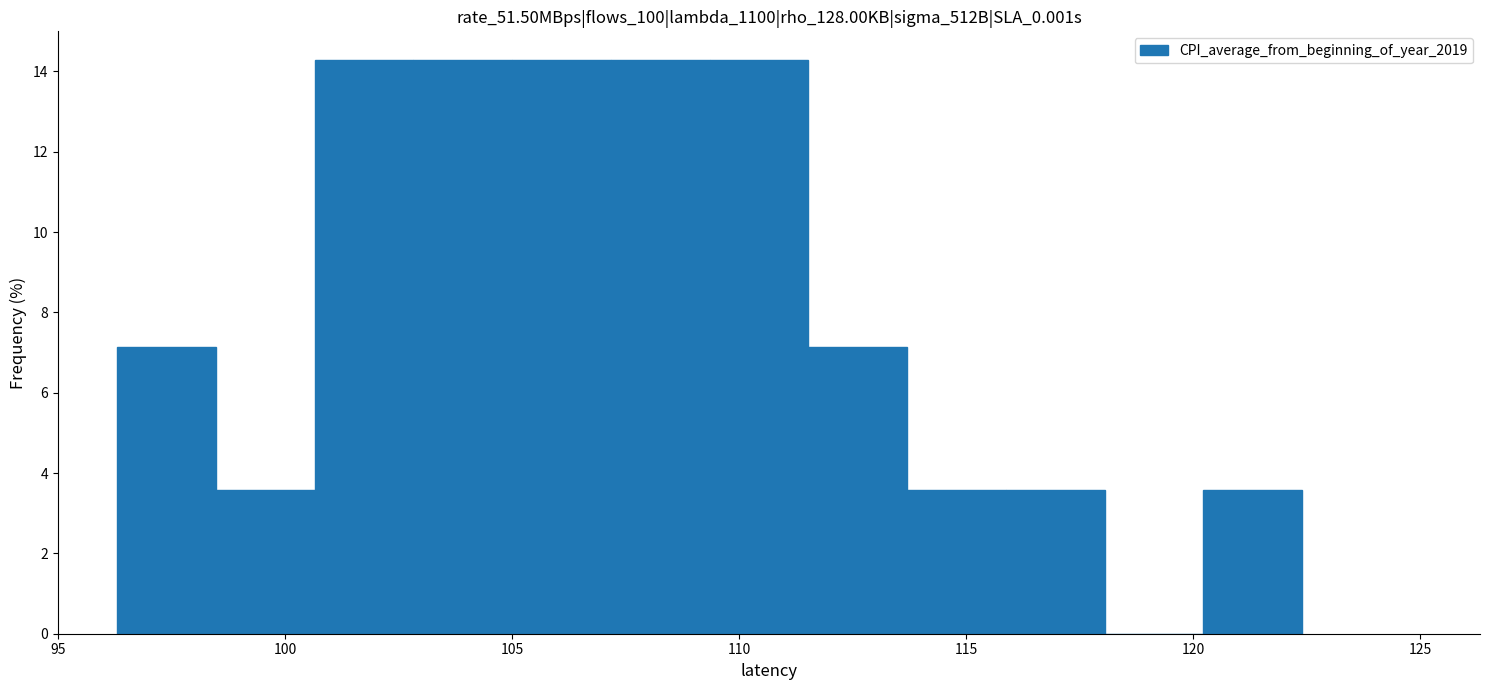

Reading left to right, transcribe this chart: for each bar, give the range it covers on the x-axis and its height. Neither the bar edges nor the heights are printed on the chart, so give them approximately, as read against the axes.

96.5 to 98.5: 7.2
98.5 to 100.5: 3.6
100.5 to 103.0: 14.2
103.0 to 105.0: 14.2
105.0 to 107.0: 14.2
107.0 to 109.5: 14.2
109.5 to 111.5: 14.2
111.5 to 113.5: 7.2
113.5 to 116.0: 3.6
116.0 to 118.0: 3.6
118.0 to 120.0: 0
120.0 to 122.5: 3.6